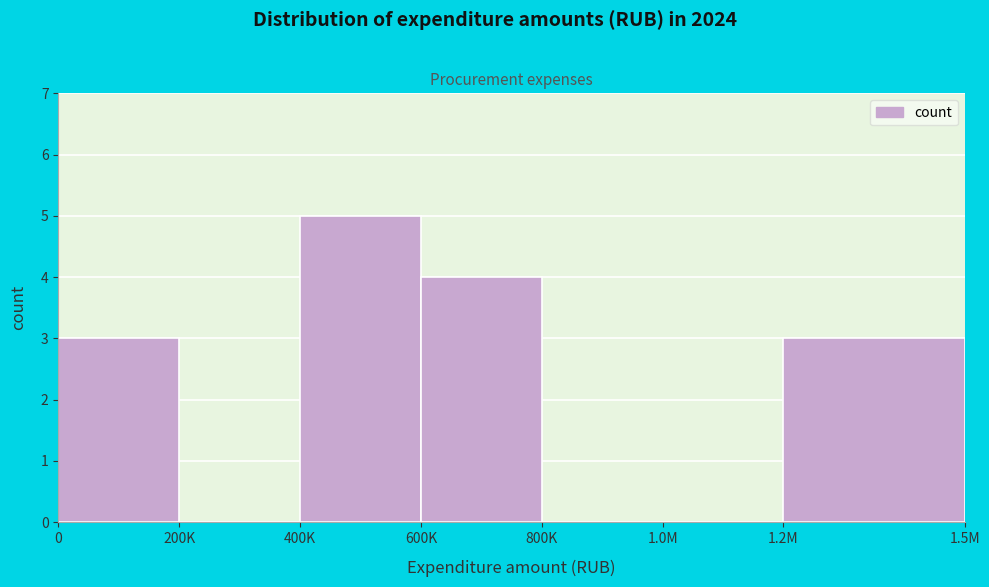

Reading left to right, transcribe all the data shown in this chart.

0=3	200K=0	400K=5	600K=4	800K=0	1.0M=0	1.2M=3